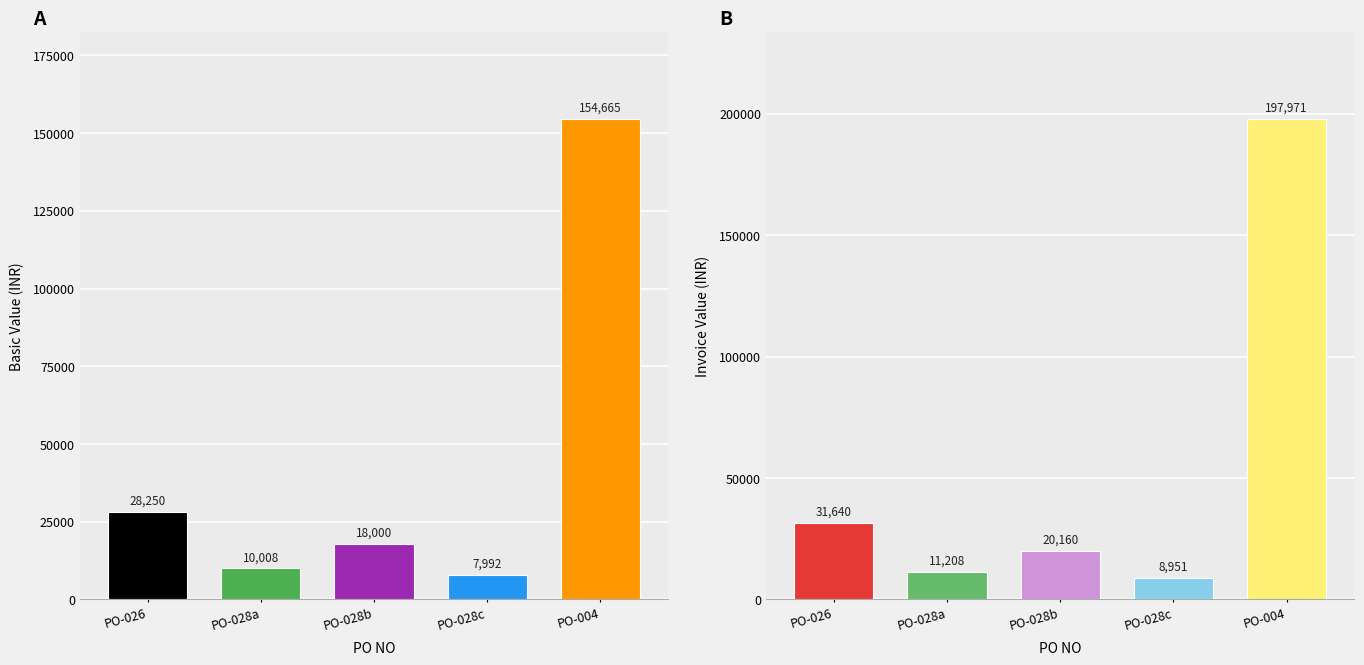

Which series has the largest range (max minus min)?

INV VAL